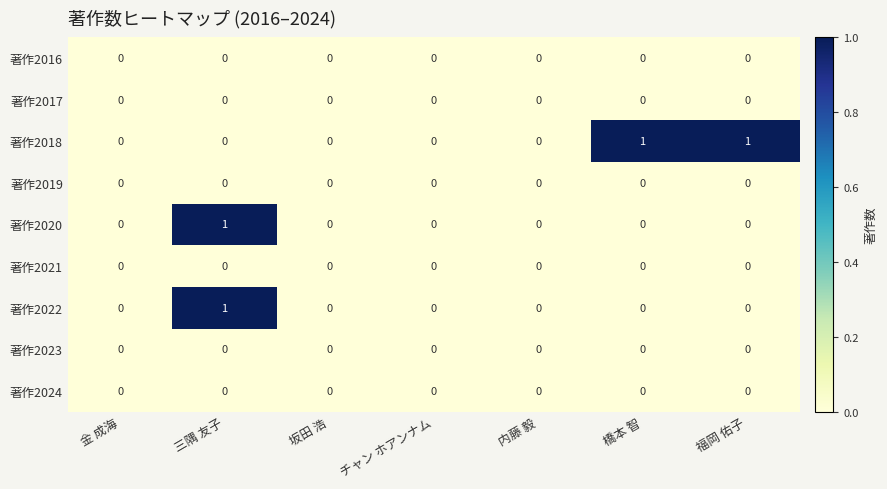

The value of 著作2018 at 橋本 智 is 0. True or false?

False